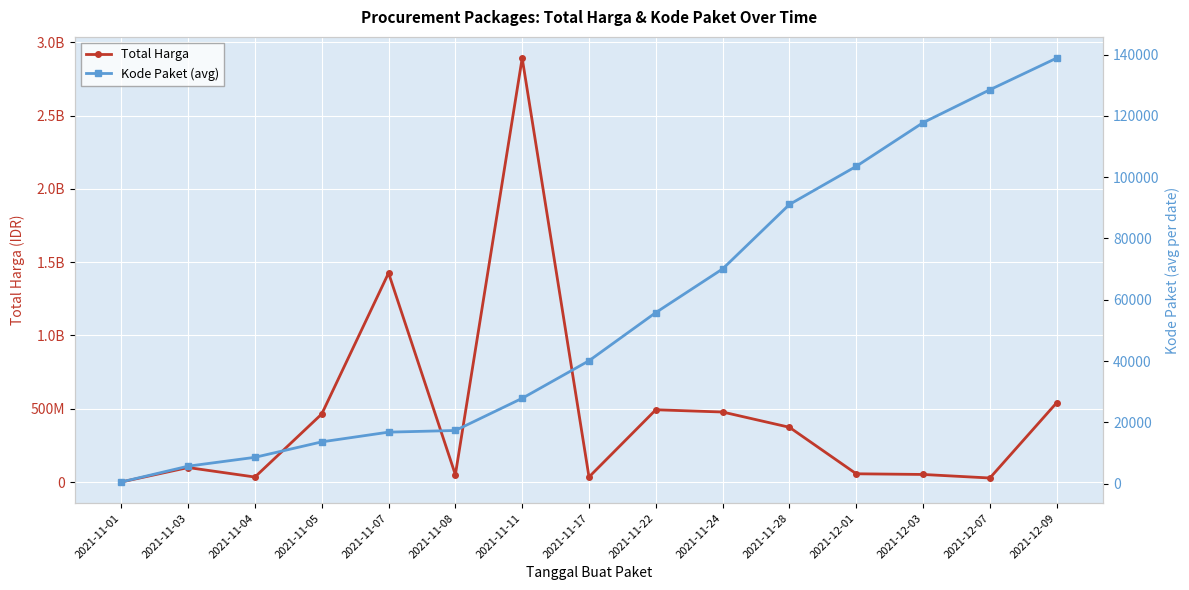

True or false: Kode Paket (avg) has a value of 55826.0 at 2021-11-22.

True